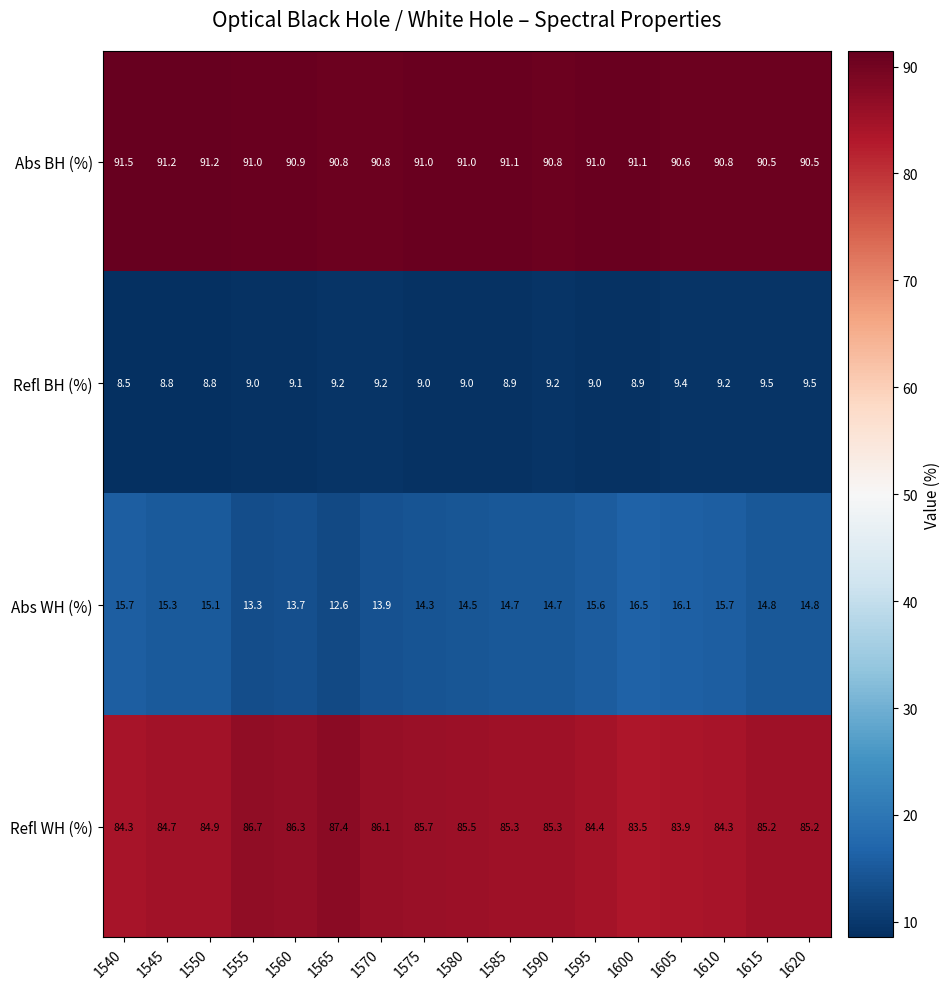

Rank the series at 1610 from highest to lowest value.

Abs BH (%), Refl WH (%), Abs WH (%), Refl BH (%)